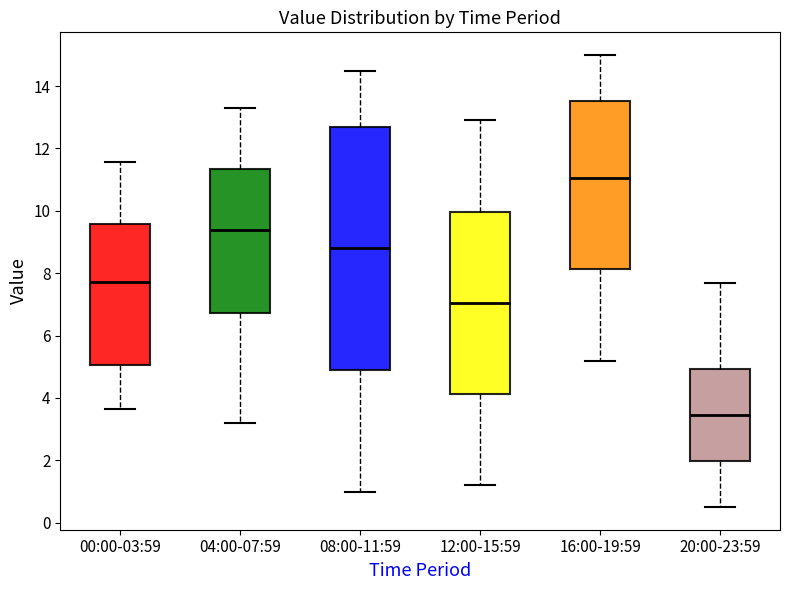

Which box's median line is the highest?

16:00-19:59